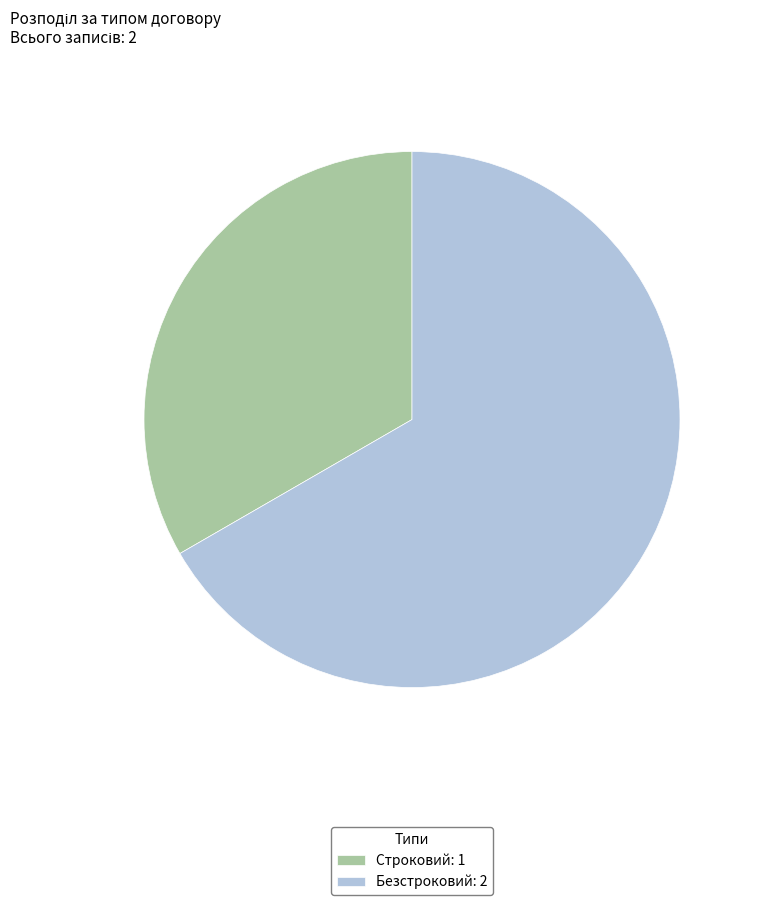

What is the ratio of the value at Строковий: 1 to the value at Безстроковий: 2?

0.5